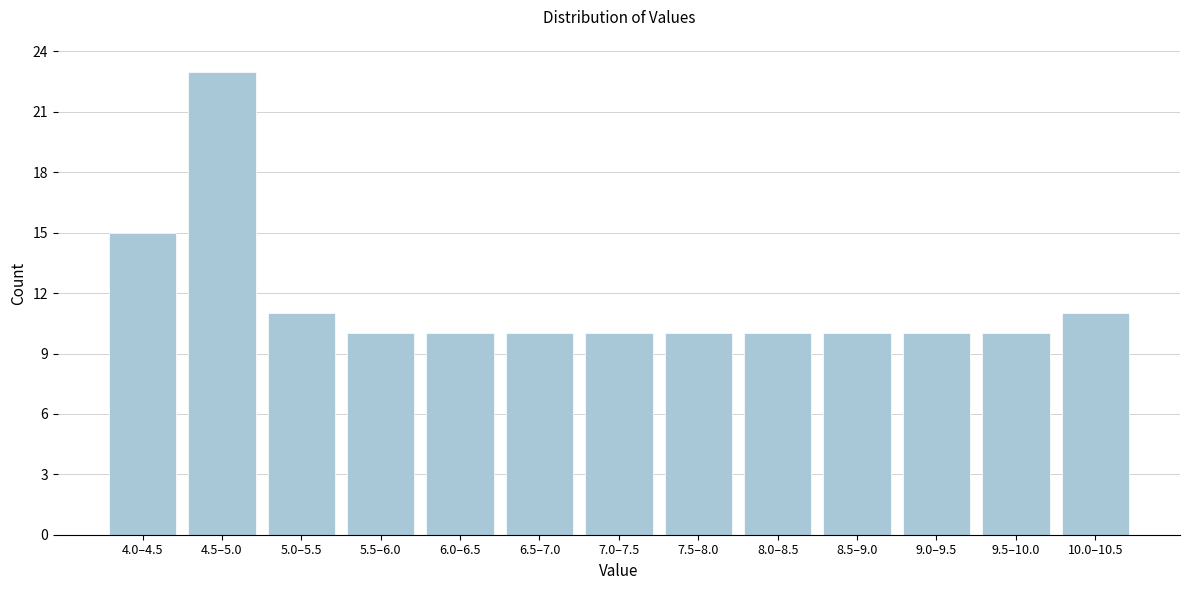

Reading left to right, list all the values displayed in this chart.

4.0–4.5=15	4.5–5.0=23	5.0–5.5=11	5.5–6.0=10	6.0–6.5=10	6.5–7.0=10	7.0–7.5=10	7.5–8.0=10	8.0–8.5=10	8.5–9.0=10	9.0–9.5=10	9.5–10.0=10	10.0–10.5=11